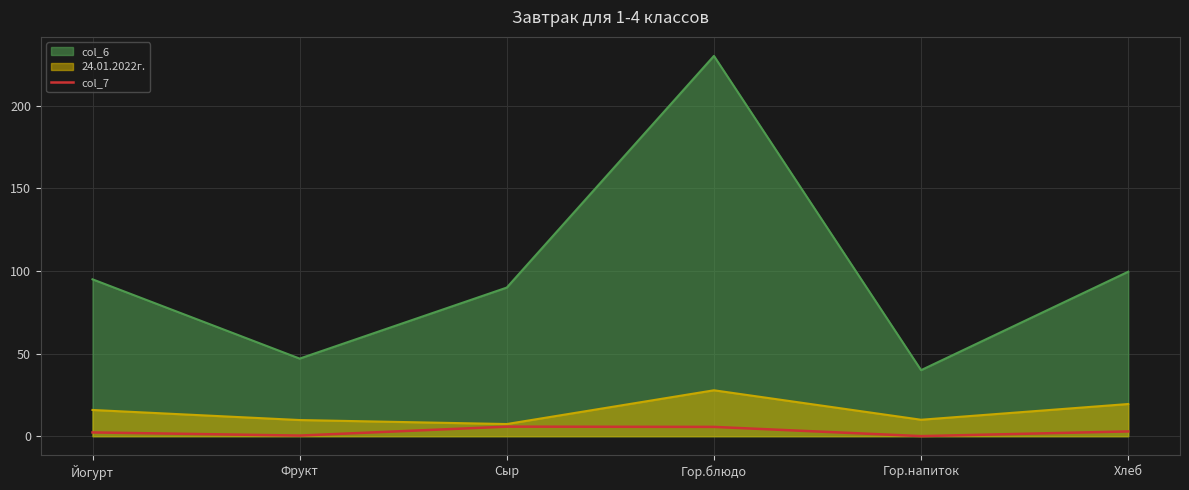

What is the highest value of the col_7 series?

5.8